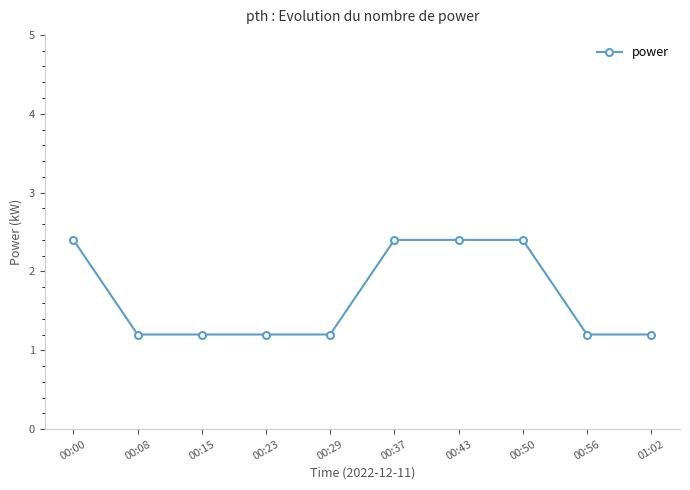

What is the difference between the maximum and minimum values?

1.2